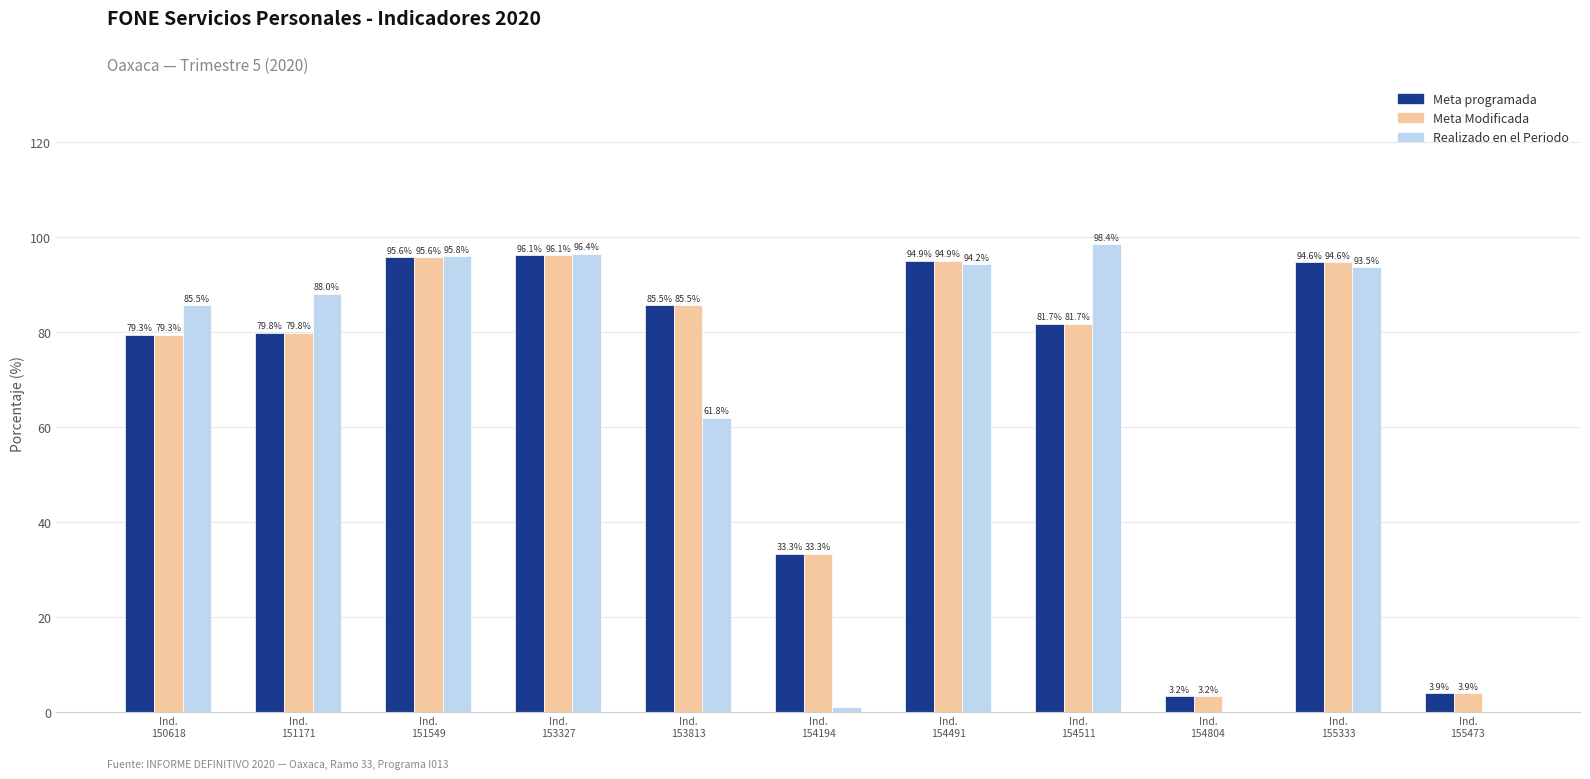

How many values in Realizado en el Periodo are above zero?

9